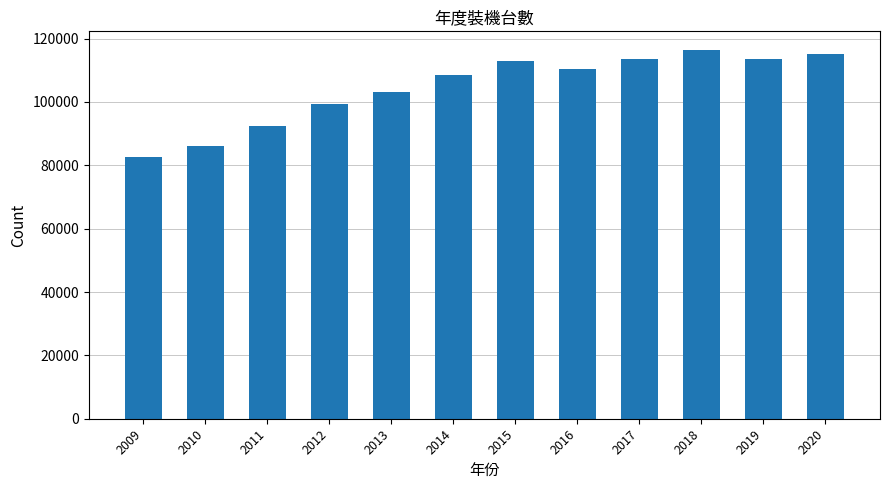

How many data points does each series have?

12